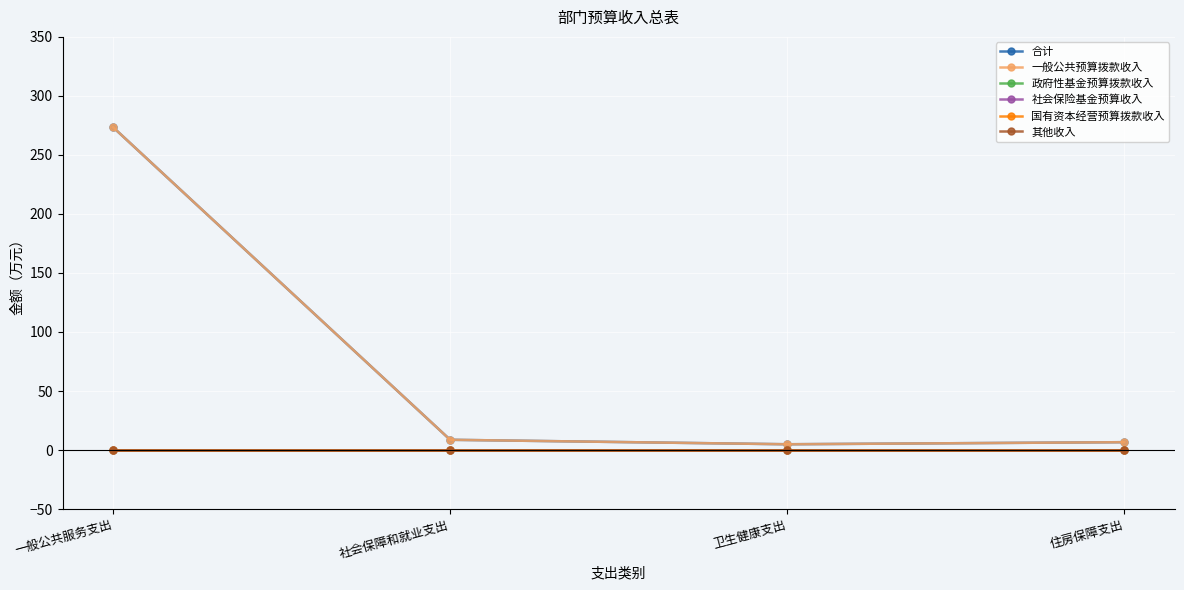

What are all the series names shown in the legend?

合计, 一般公共预算拨款收入, 政府性基金预算拨款收入, 社会保险基金预算收入, 国有资本经营预算拨款收入, 其他收入